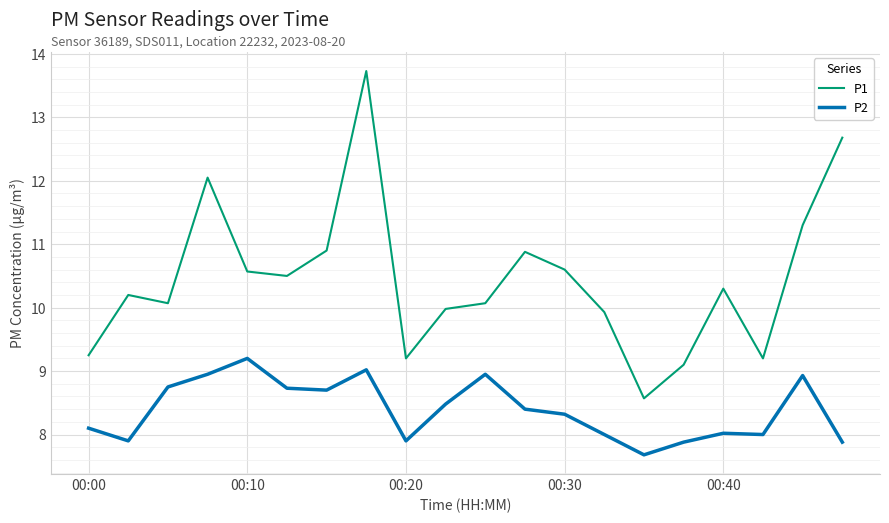

Which series has the widest spread of values?

P1